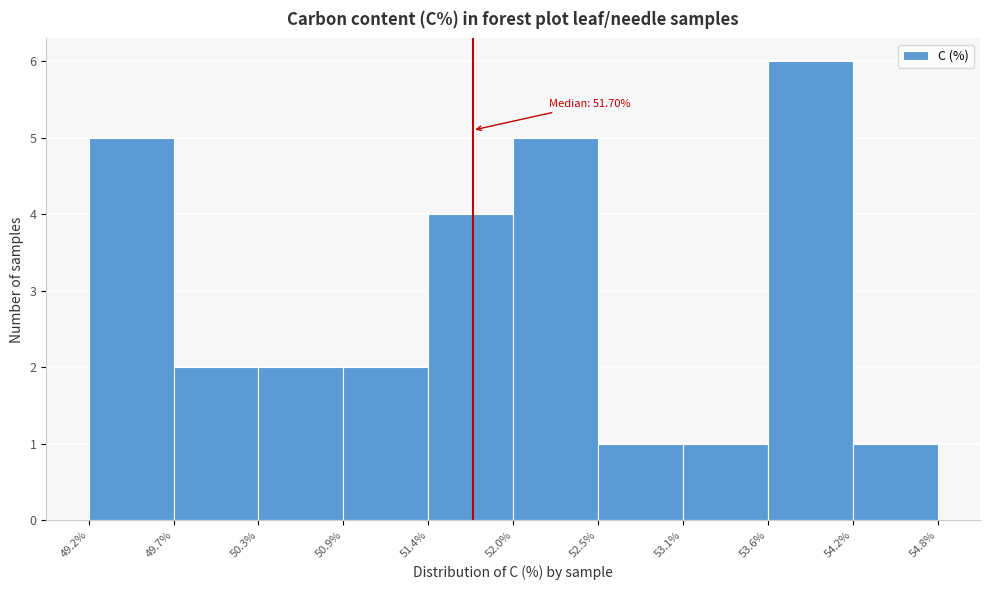

Over which range of the x-axis is the bar tallest?

53.6% to 54.2%